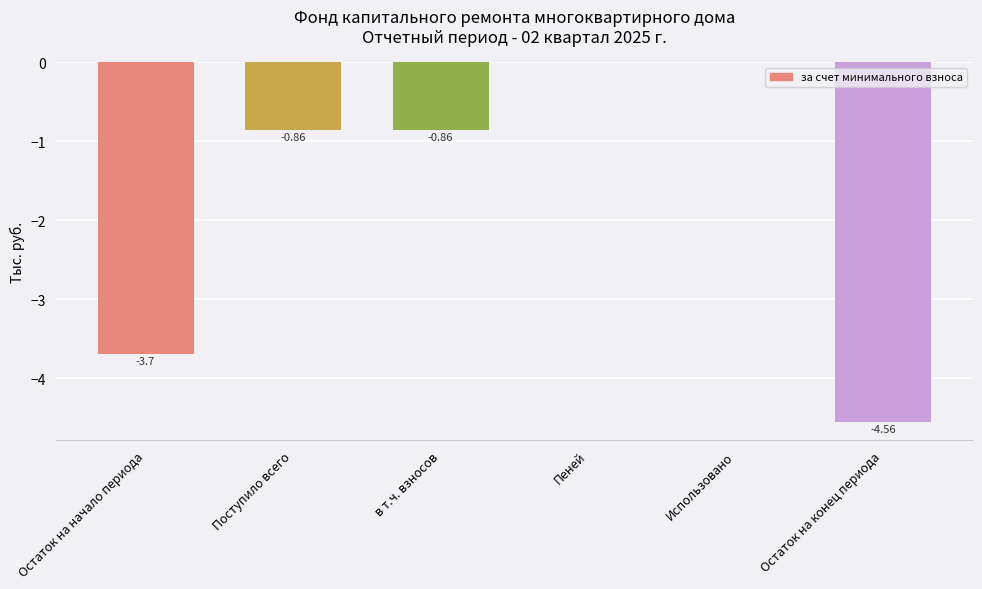

Between Остаток на конец периода and в т.ч. взносов, which is larger?

в т.ч. взносов